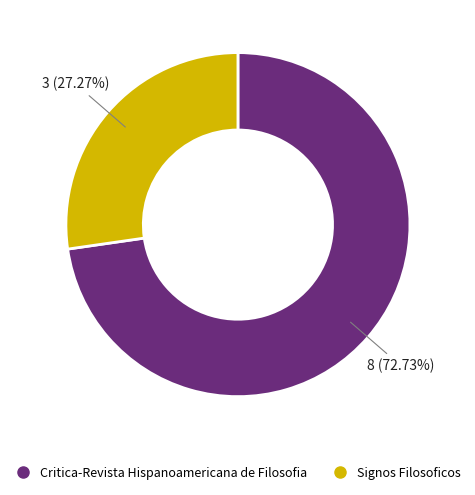

How much of the chart is everything except Critica-Revista Hispanoamericana de Filosofia?

27.3%